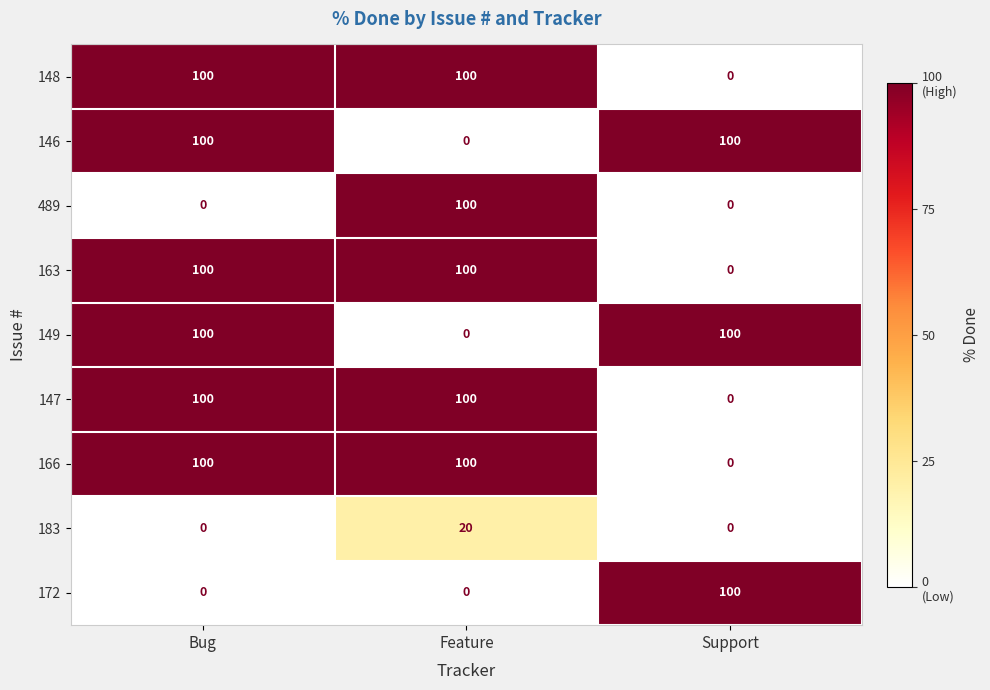

How many categories are shown in the chart?

3